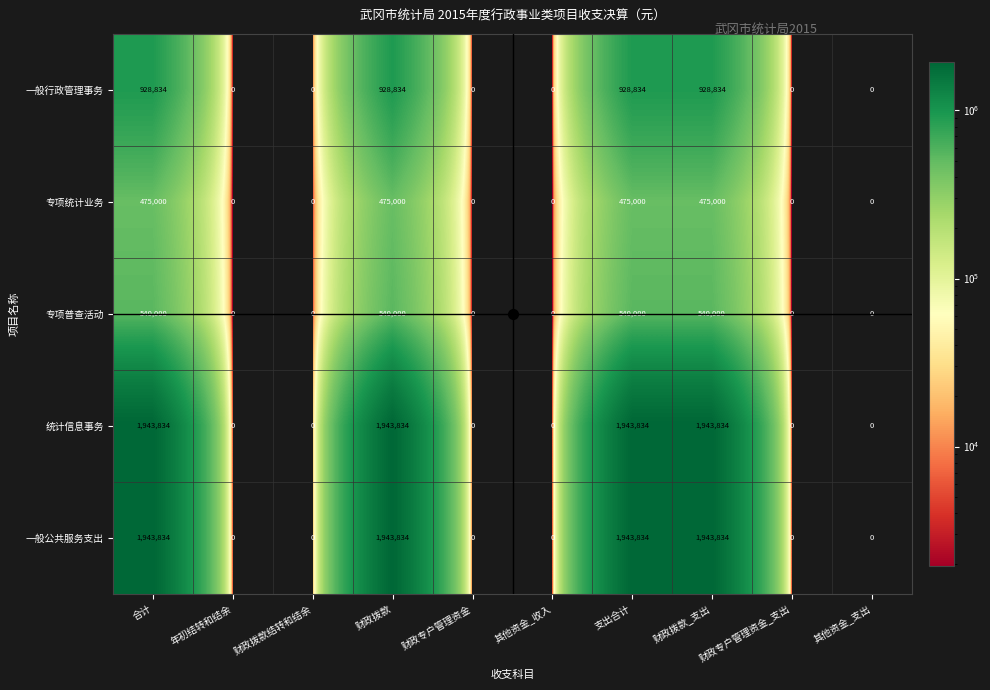

The value of 统计信息事务 at 其他资金_收入 is 0. True or false?

True